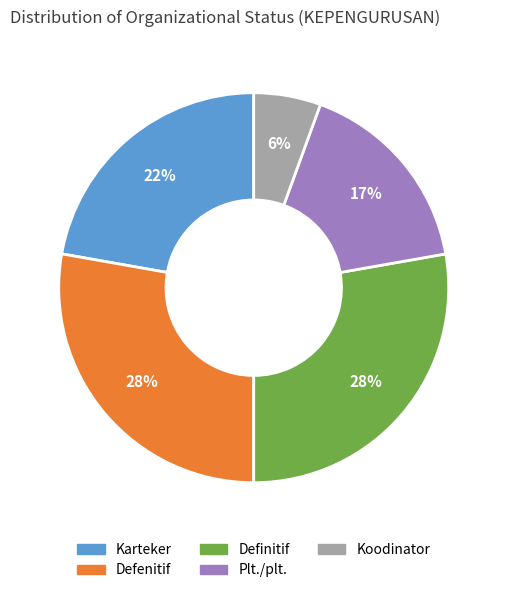

To the nearest percent, what is the difference between the largest and smallest slice percentages?

22%